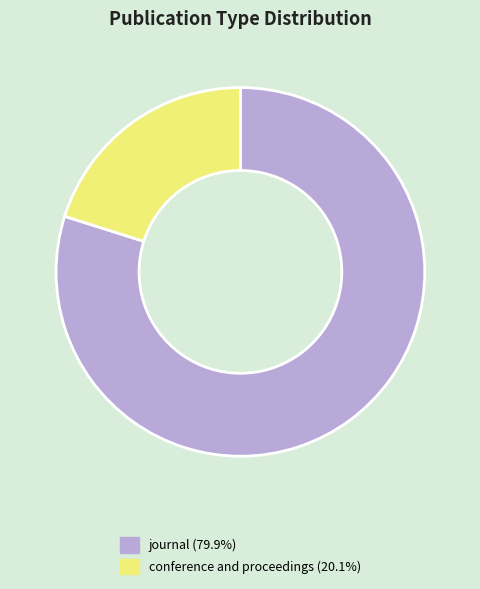

Does any single category account for the majority?

Yes